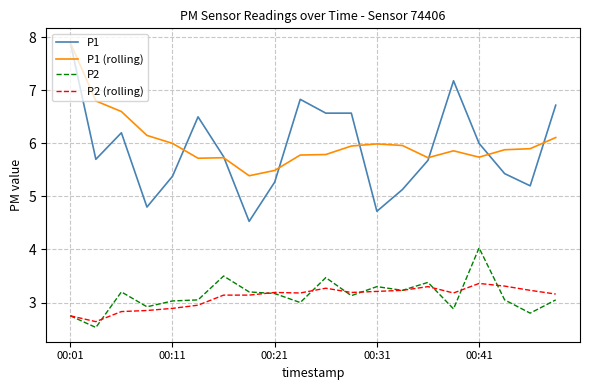

Which series has the largest total across all categories?

P1 (rolling)